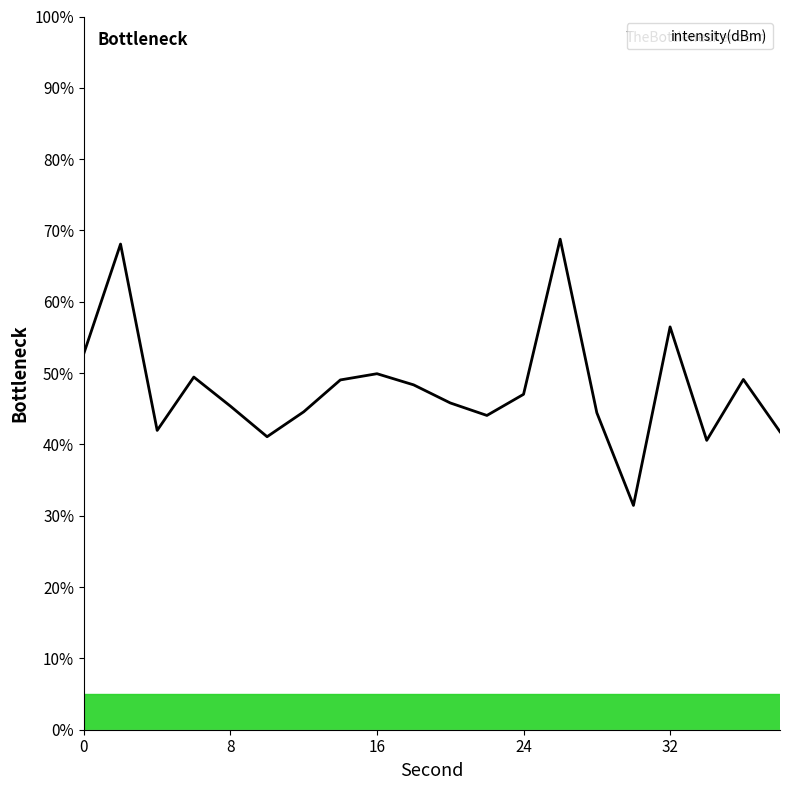

What is the minimum value shown in the chart?

31.4